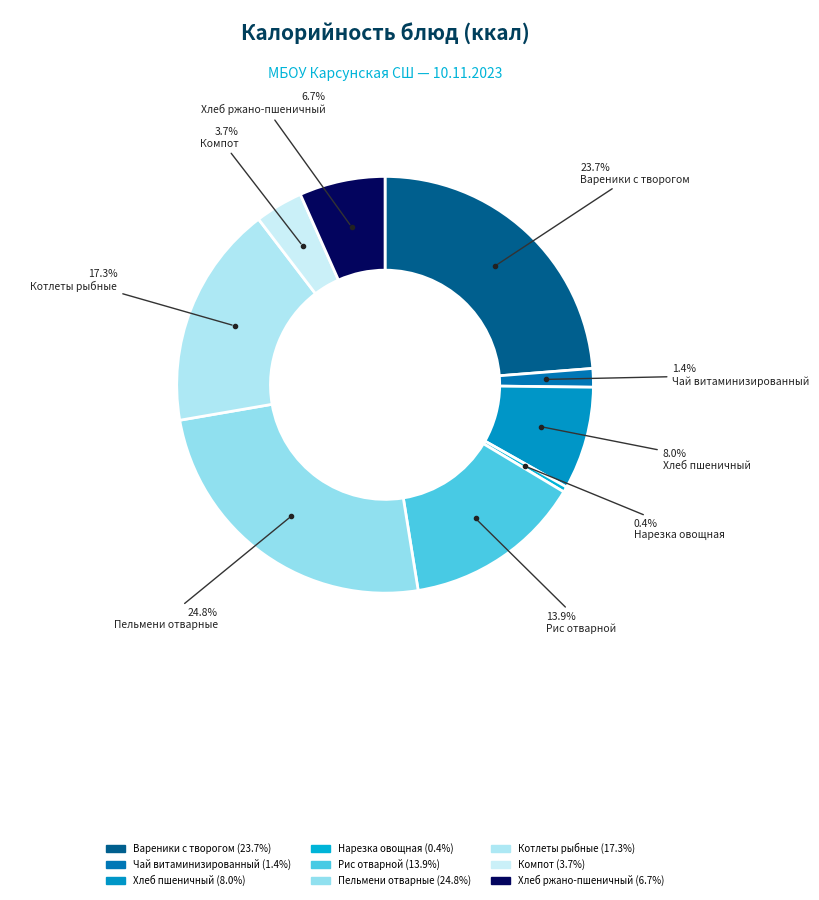

Is it true that Нарезка овощная is 1% of the pie?

False